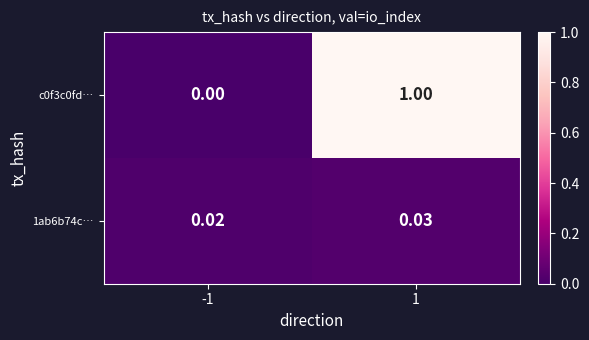

How many series are shown in this chart?

2